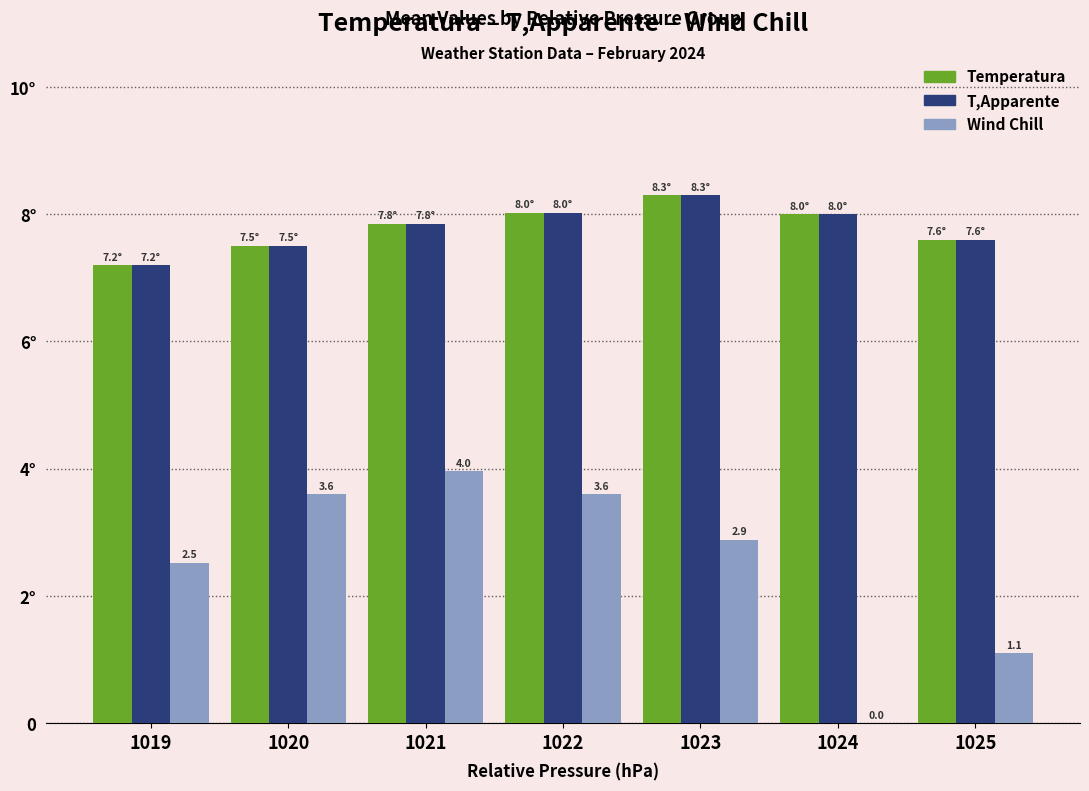

At how many categories does at least one series exceed 5?

7